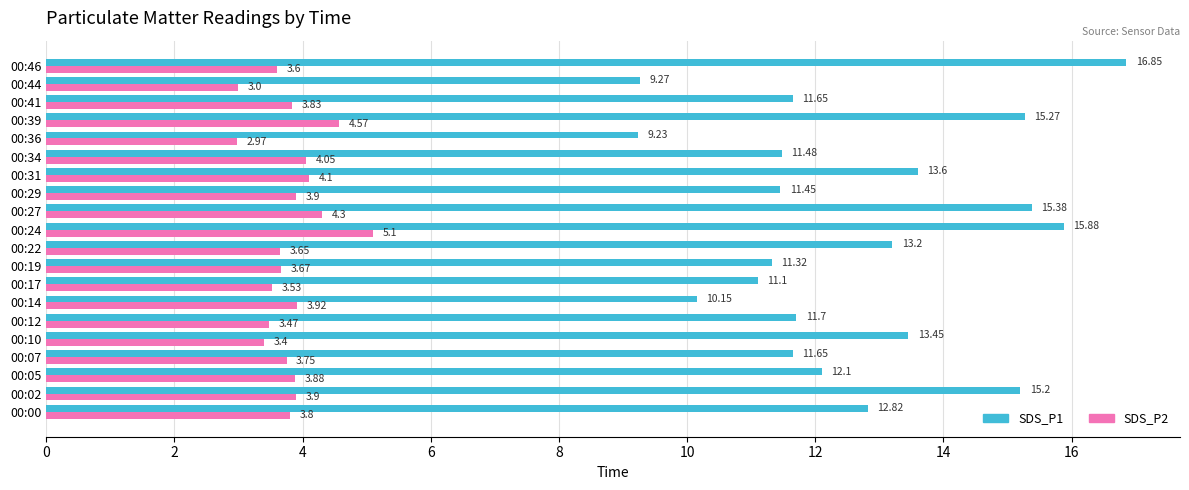

List the series in order of their peak value, highest first.

SDS_P1, SDS_P2